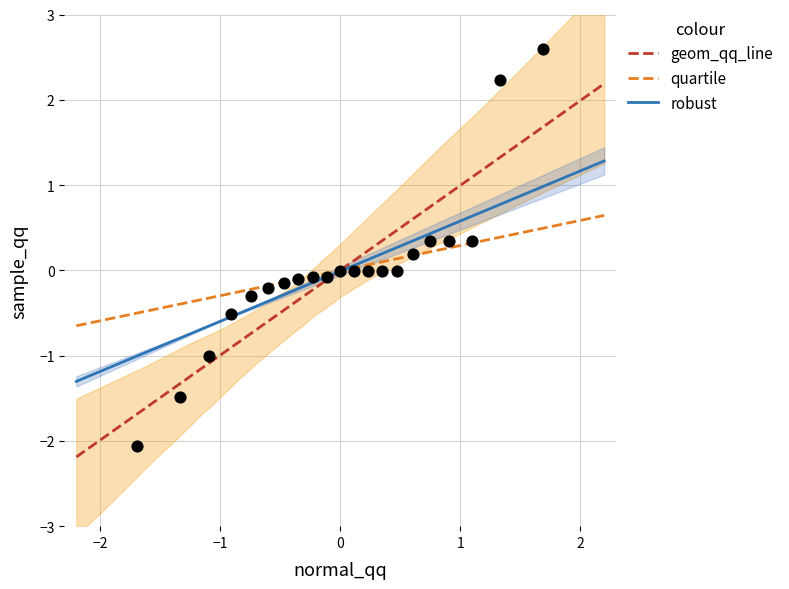

What is the range of Y values (max minus min)?

4.7